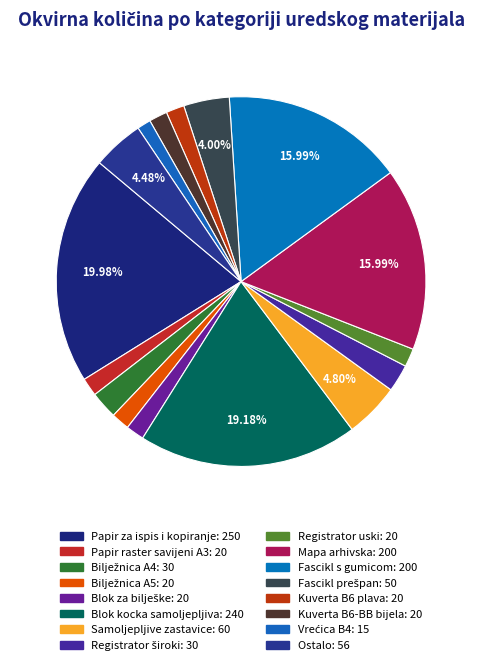

How many slices are in this pie chart?

16